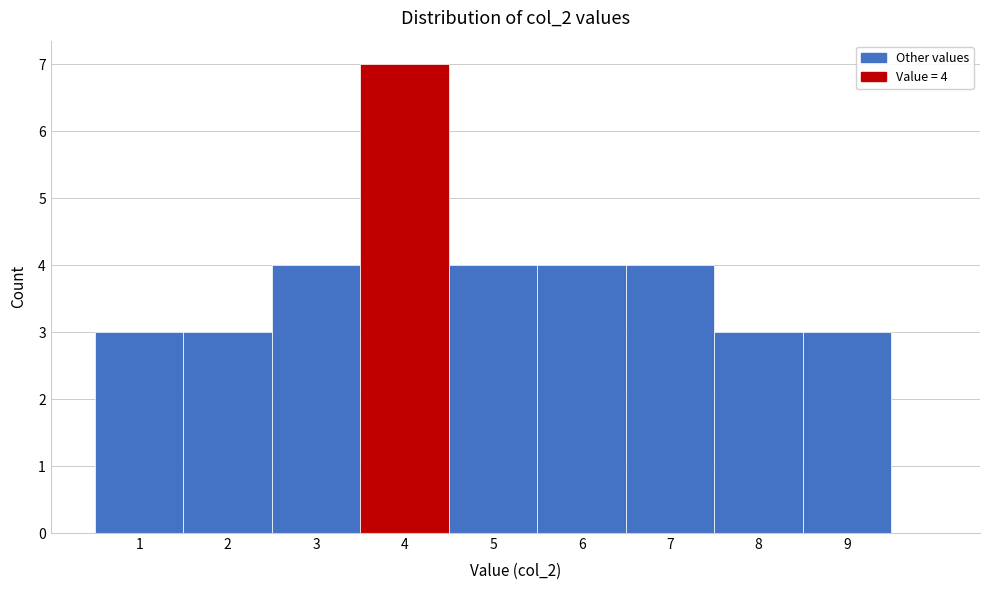

Which range on the x-axis has the tallest bar?

3.5 to 4.5